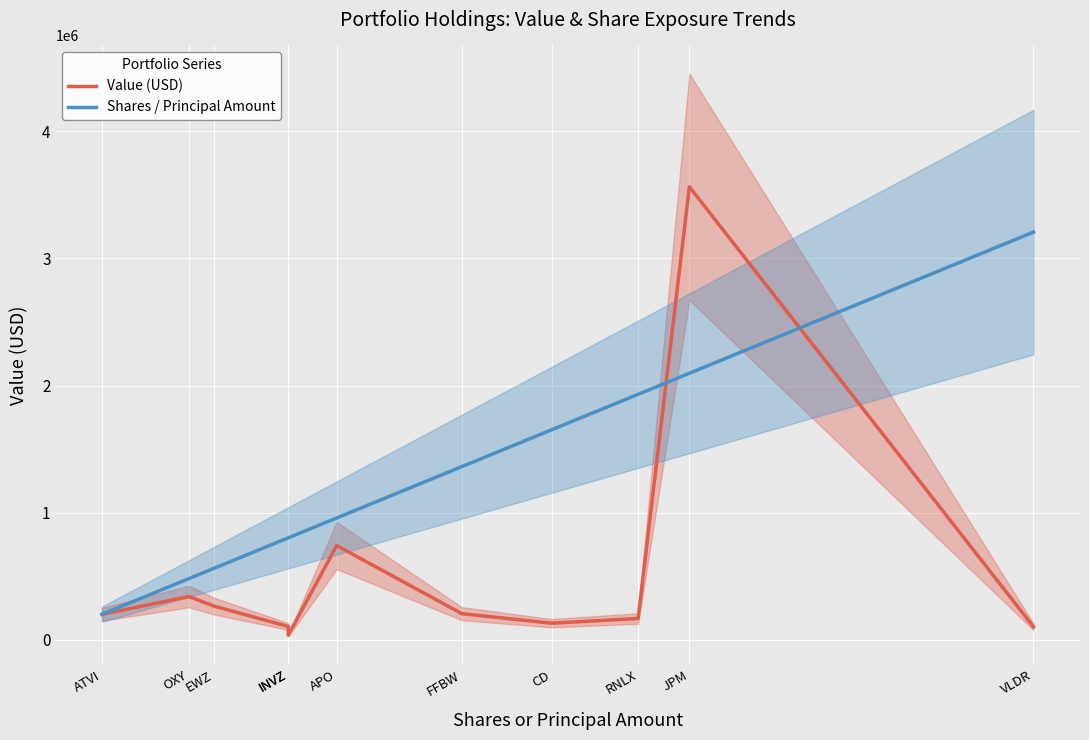

Reading right to left, list all the values displayed in this chart.

Value (USD): 102000.0	3564000.0	167000.0	130000.0	205000.0	741000.0	36000.0	104000.0	265000.0	340000.0	200000.0
Shares / Principal Amount: 3207600.0	2096808.1	1931296.0	1651914.0	1362187.5	958029.9	801900.0	801900.0	561330.0	481140.0	200475.0